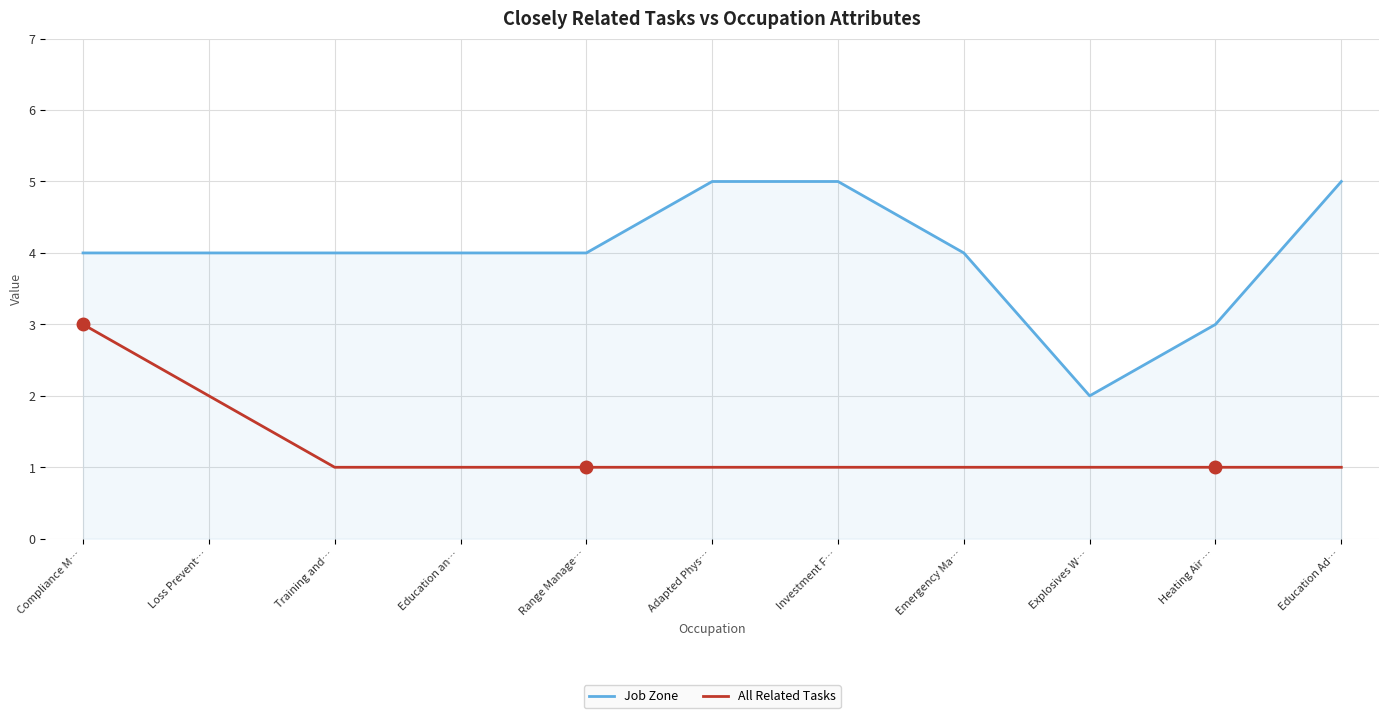

Reading right to left, transcribe all the data shown in this chart.

Job Zone: 5	3	2	4	5	5	4	4	4	4	4
All Related Tasks: 1	1	1	1	1	1	1	1	1	2	3